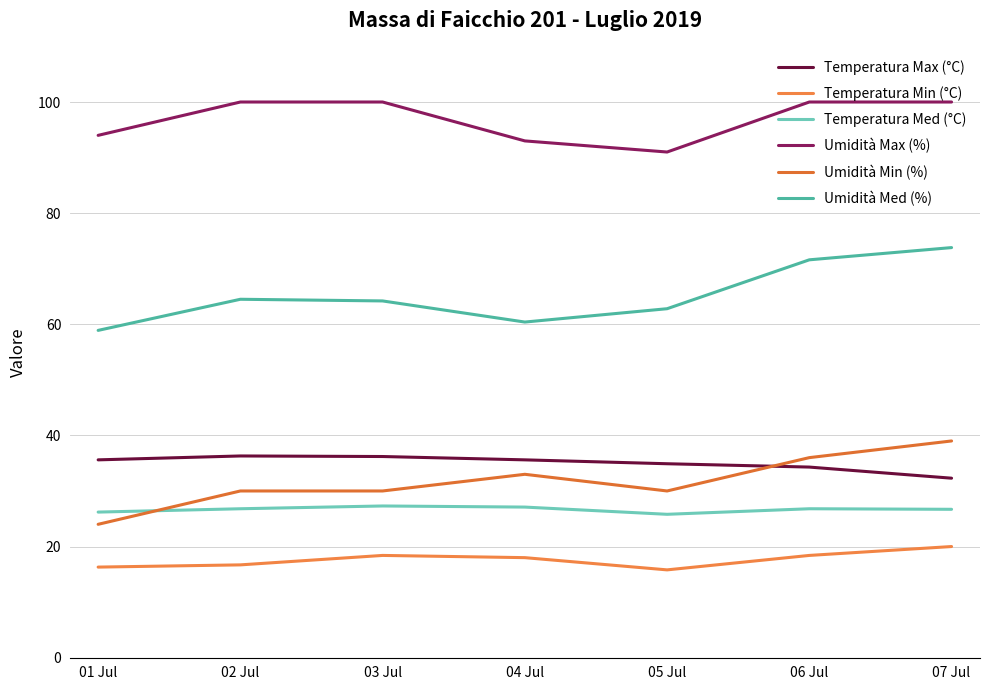

What are all the series names shown in the legend?

Temperatura Max (°C), Temperatura Min (°C), Temperatura Med (°C), Umidità Max (%), Umidità Min (%), Umidità Med (%)